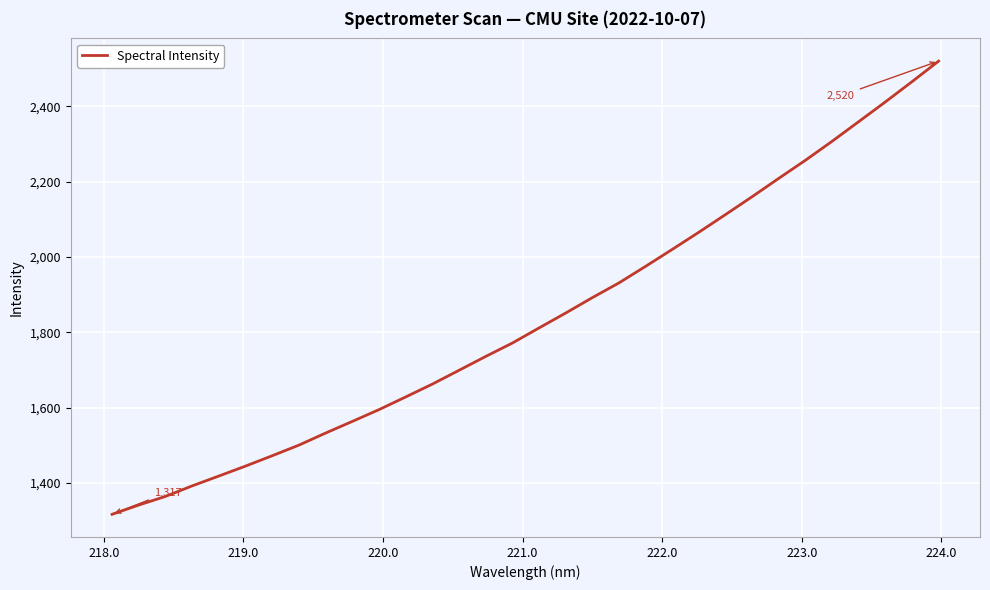

What is the minimum value shown in the chart?

1317.2